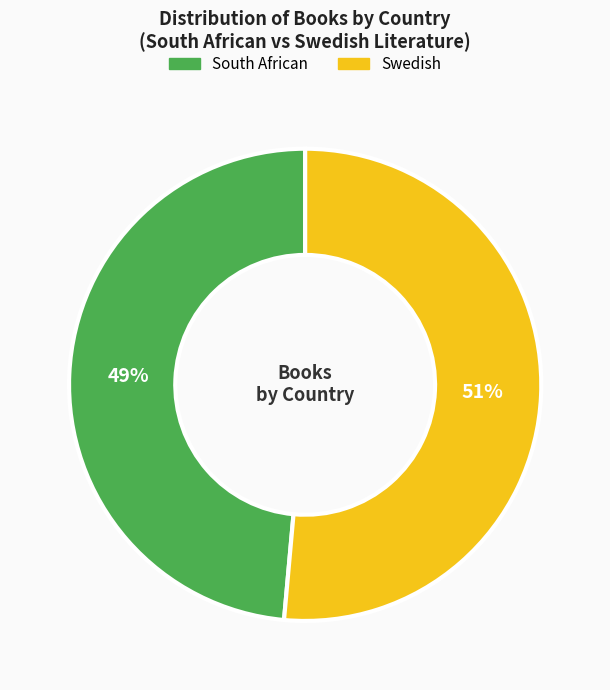

How many slices are in this pie chart?

2